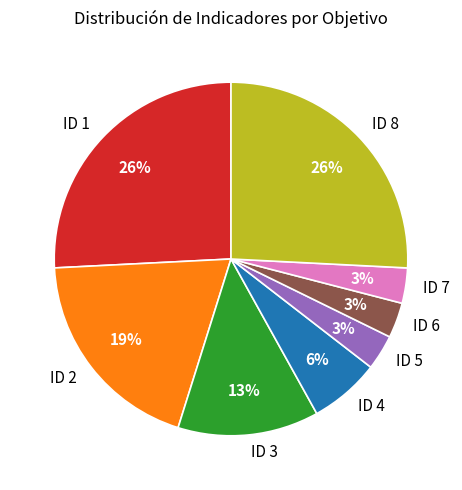

Between ID 6 and ID 4, which is larger?

ID 4